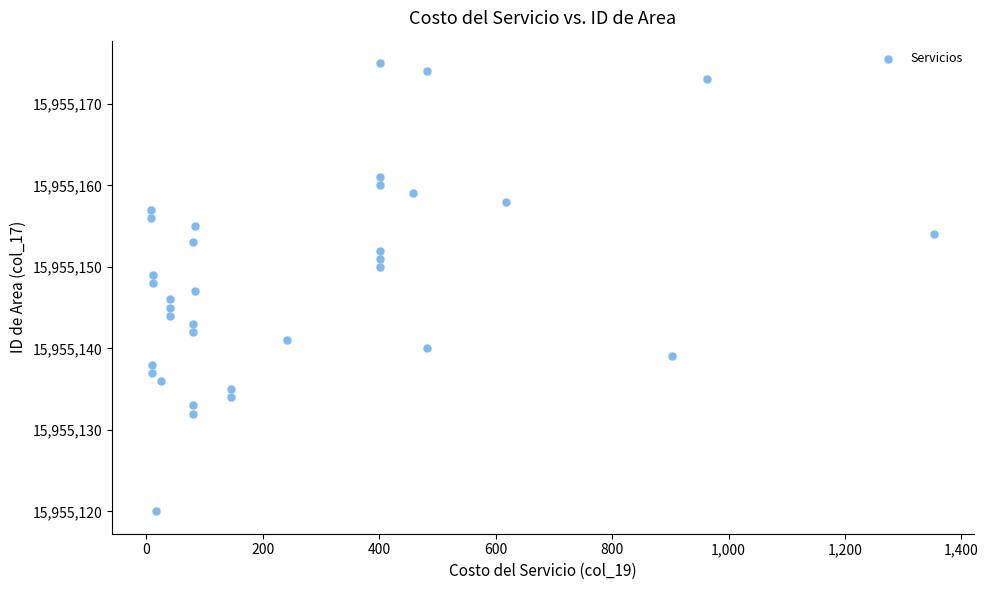

How many data points are displayed?

34